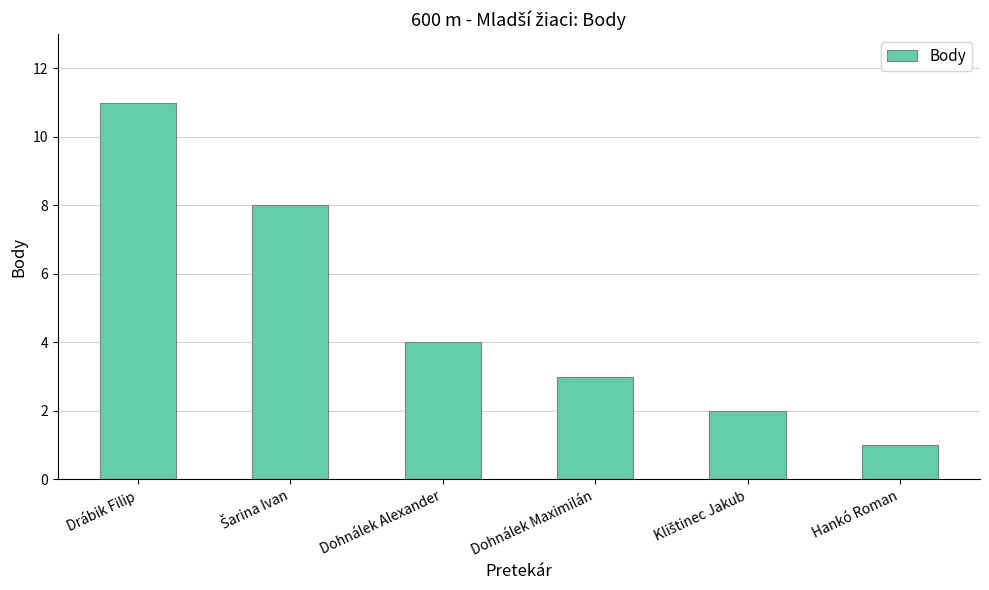

At which category does the chart reach its minimum across all series?

Hankó Roman